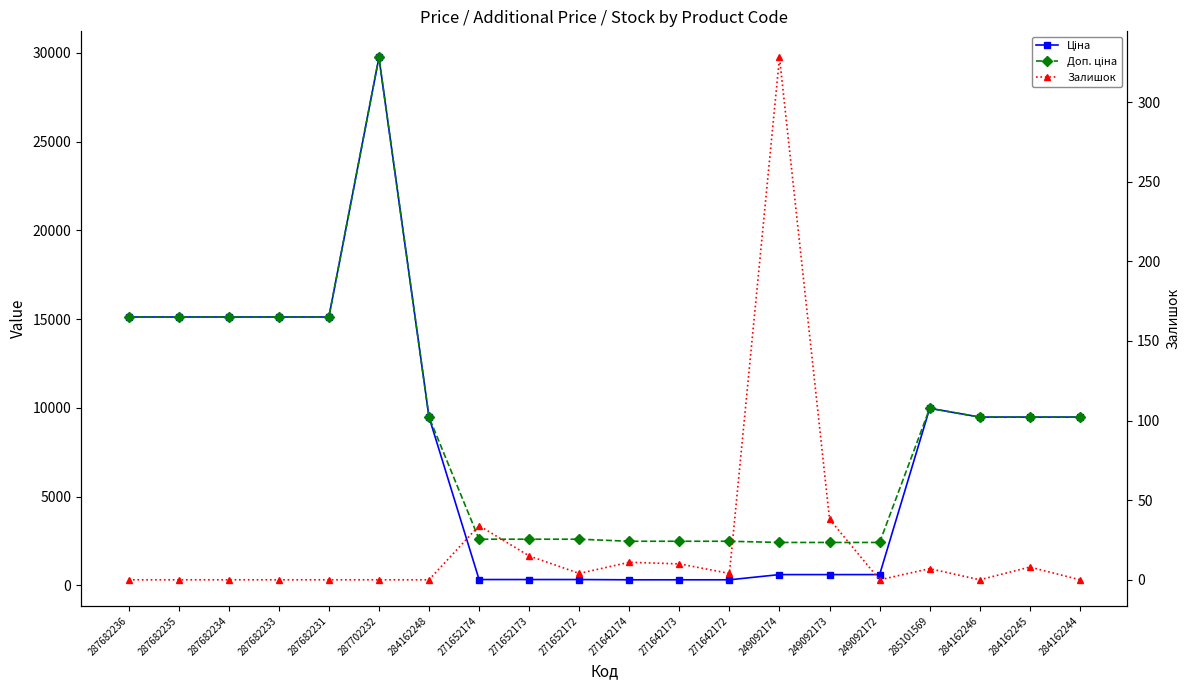

Reading left to right, what are all the values shown in this chart?

Ціна: 15120.0	15120.0	15120.0	15120.0	15120.0	29747.2	9480.1	324.8	324.8	324.8	310.3	310.3	310.3	603.7	603.7	603.7	9975.0	9480.1	9480.1	9480.1
Доп. ціна: 15120.0	15120.0	15120.0	15120.0	15120.0	29747.2	9480.1	2598.3	2598.3	2598.3	2482.4	2482.4	2482.4	2414.8	2414.8	2414.8	9975.0	9480.1	9480.1	9480.1
Залишок: 0.0	0.0	0.0	0.0	0.0	0.0	0.0	34.0	15.0	4.0	11.0	10.0	4.0	328.0	38.0	0.0	7.0	0.0	8.0	0.0